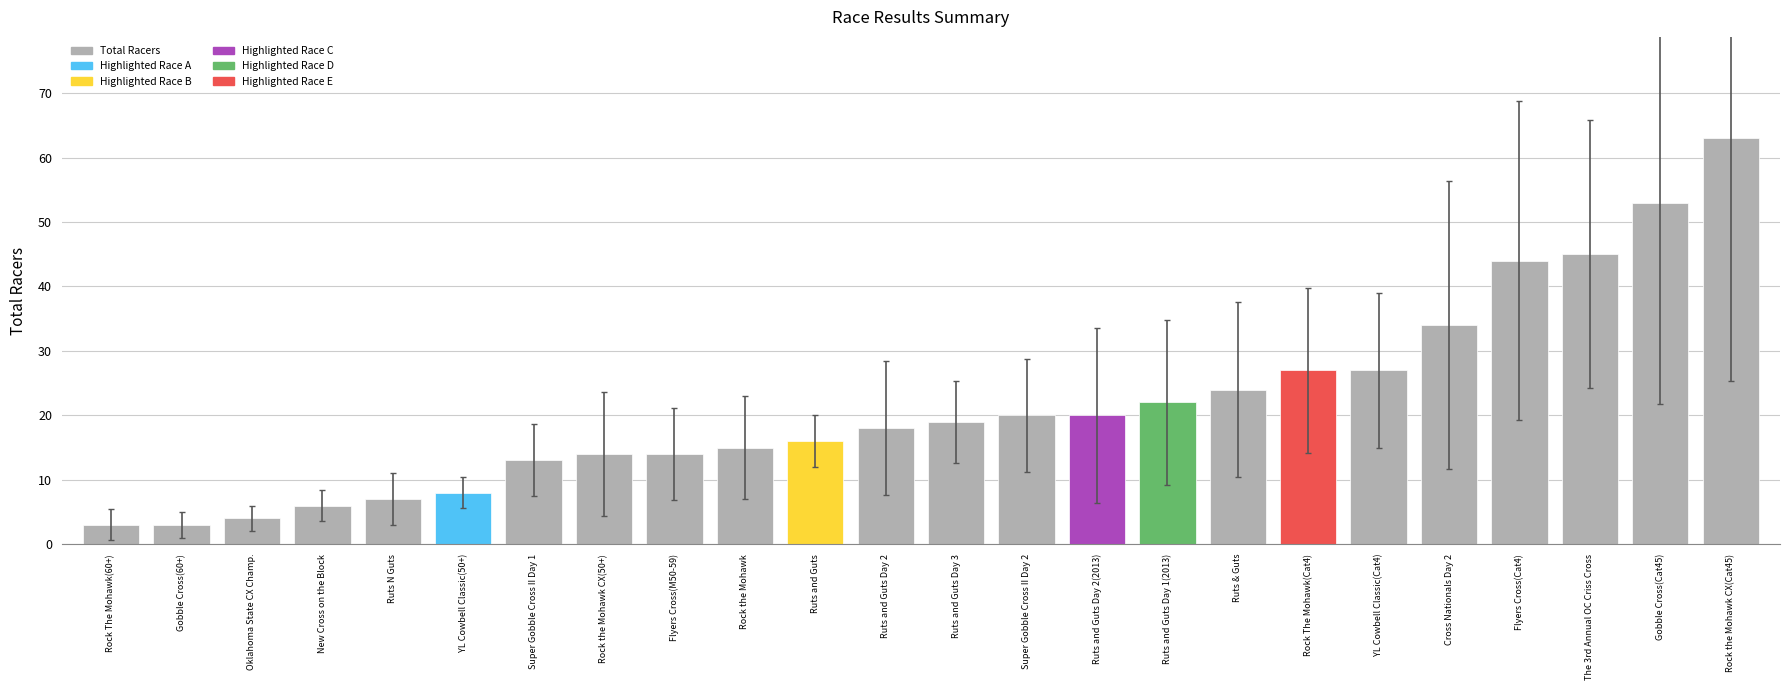

At which label is the value closest to 33?

Cross Nationals Day 2